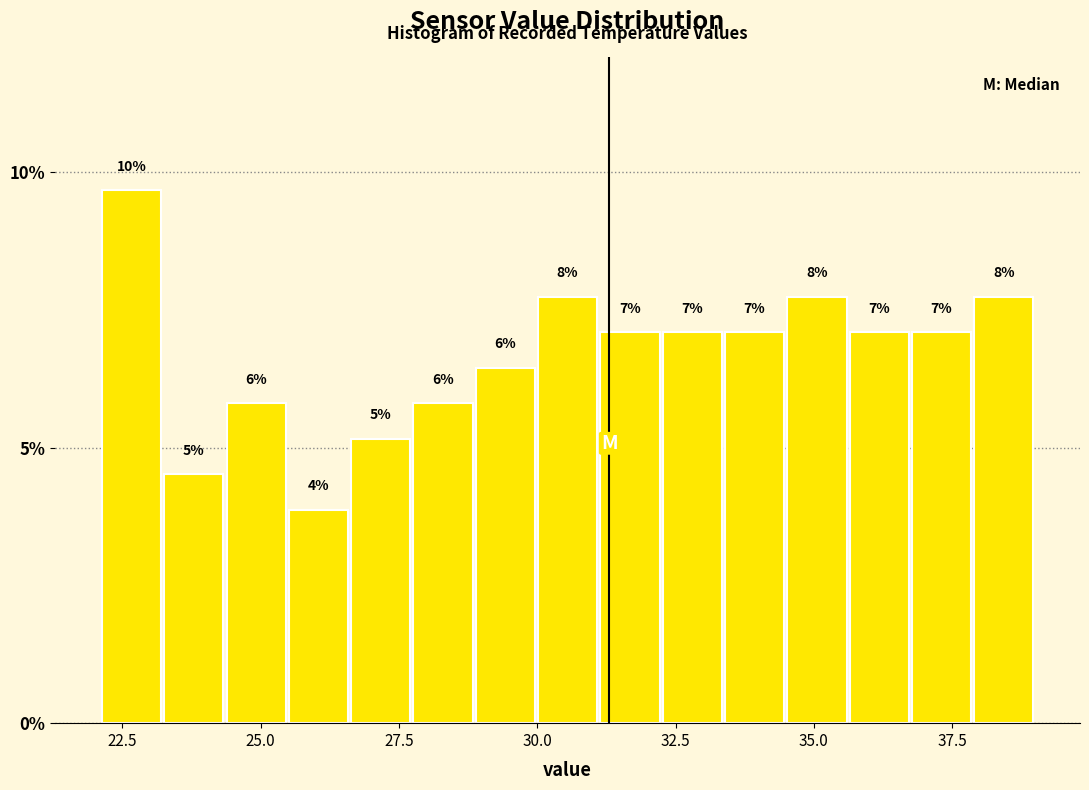

Around what value on the x-axis is the tallest bar? Give the approximate position of its centre, as read against the axis.

22.5